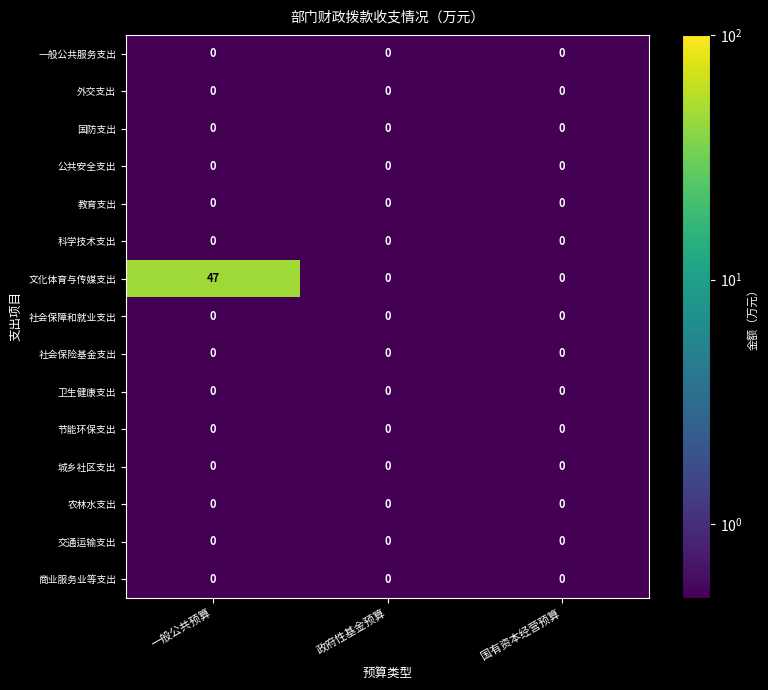

What is the greatest value displayed?

47